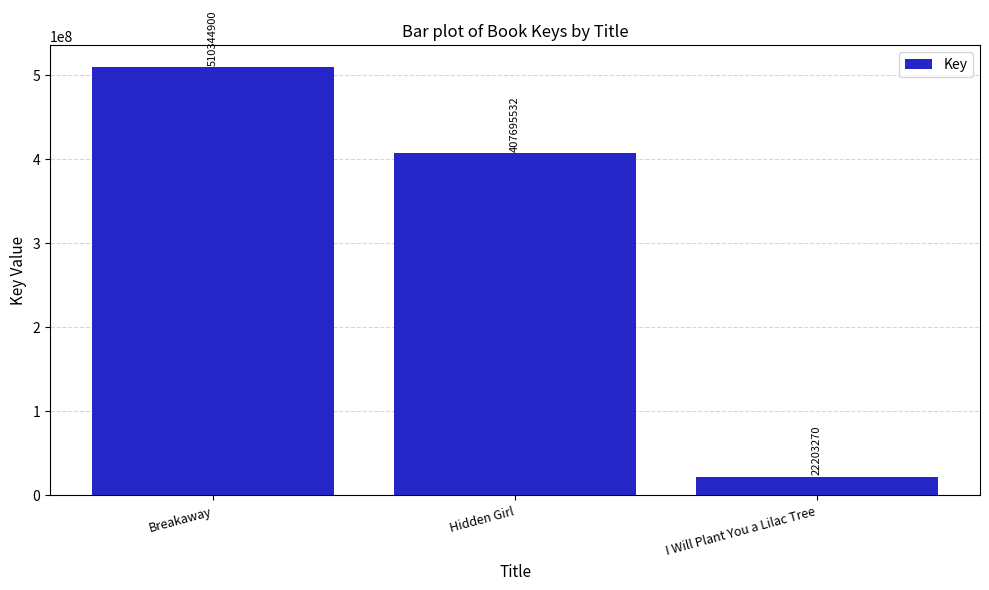

Count the values in the range 22203270 to 510344900.

3